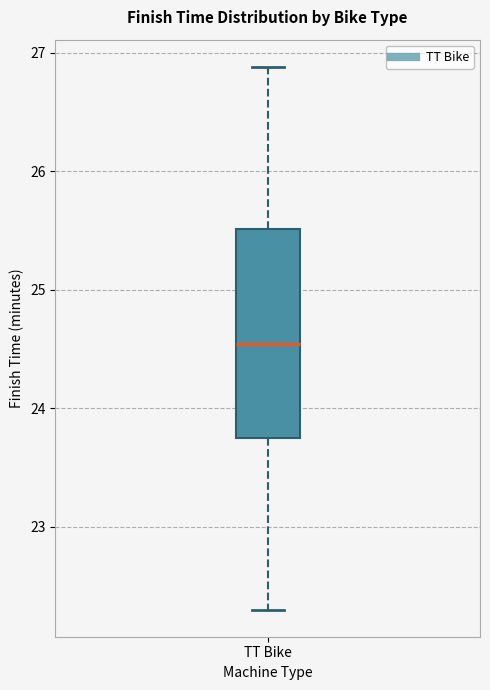

Transcribe this box plot: give where the median line is, the range the box spans, and where the two whiskers end, as read against the y-axis. The values are not printed on the chart, so give them approximately, as read against the axis.

median 24.5, box 23.7 to 25.5, whiskers 22.3 to 26.9